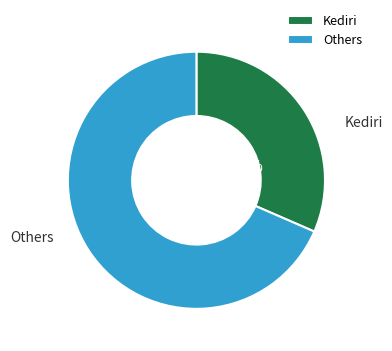

Which slice is the largest?

Others